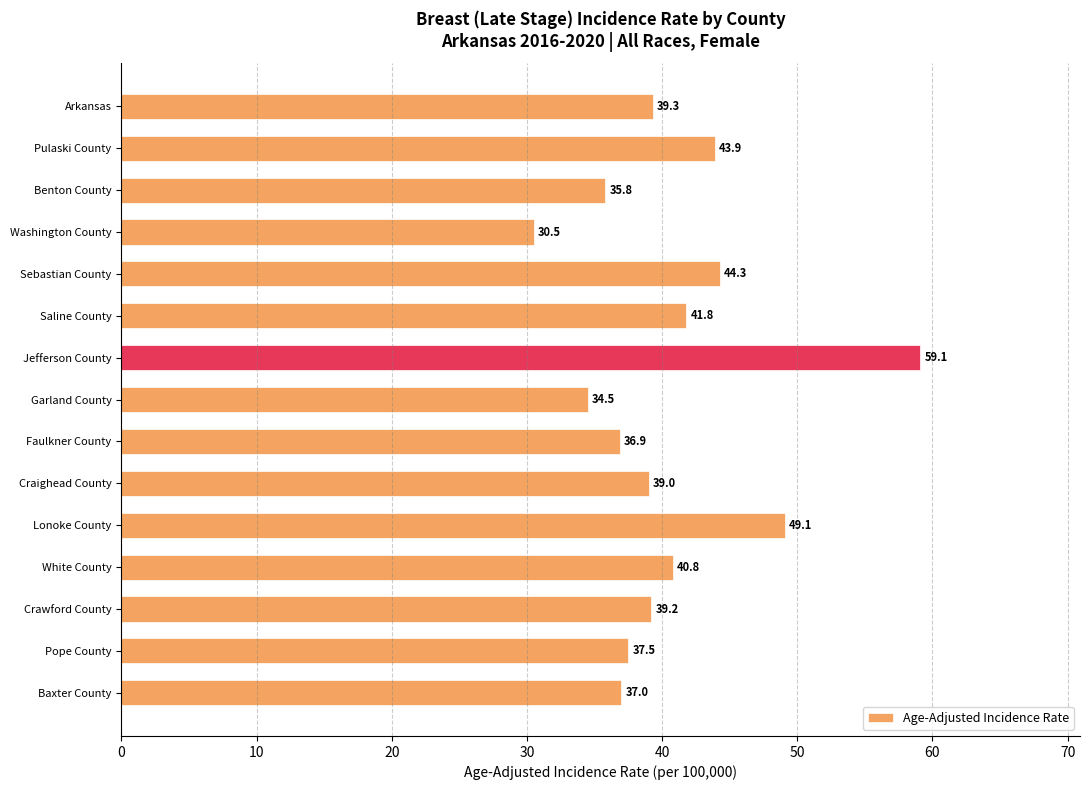

What position from the top is Arkansas?

1